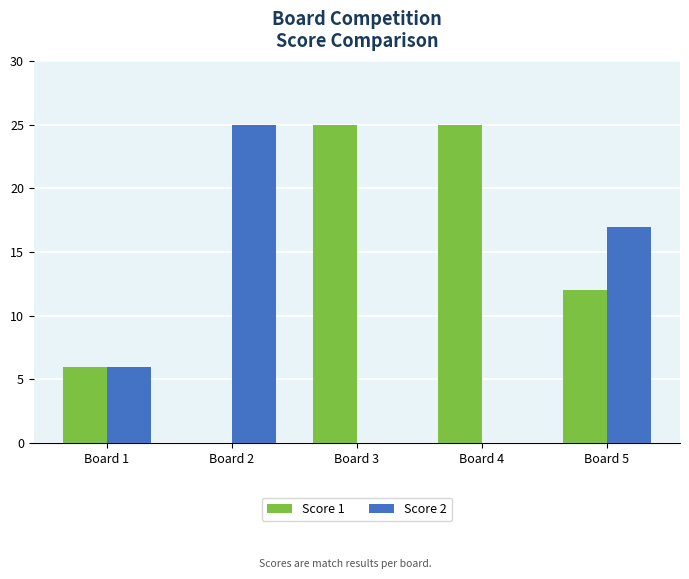

Reading left to right, extract all data points from this chart.

Score 1: 6	0	25	25	12
Score 2: 6	25	0	0	17